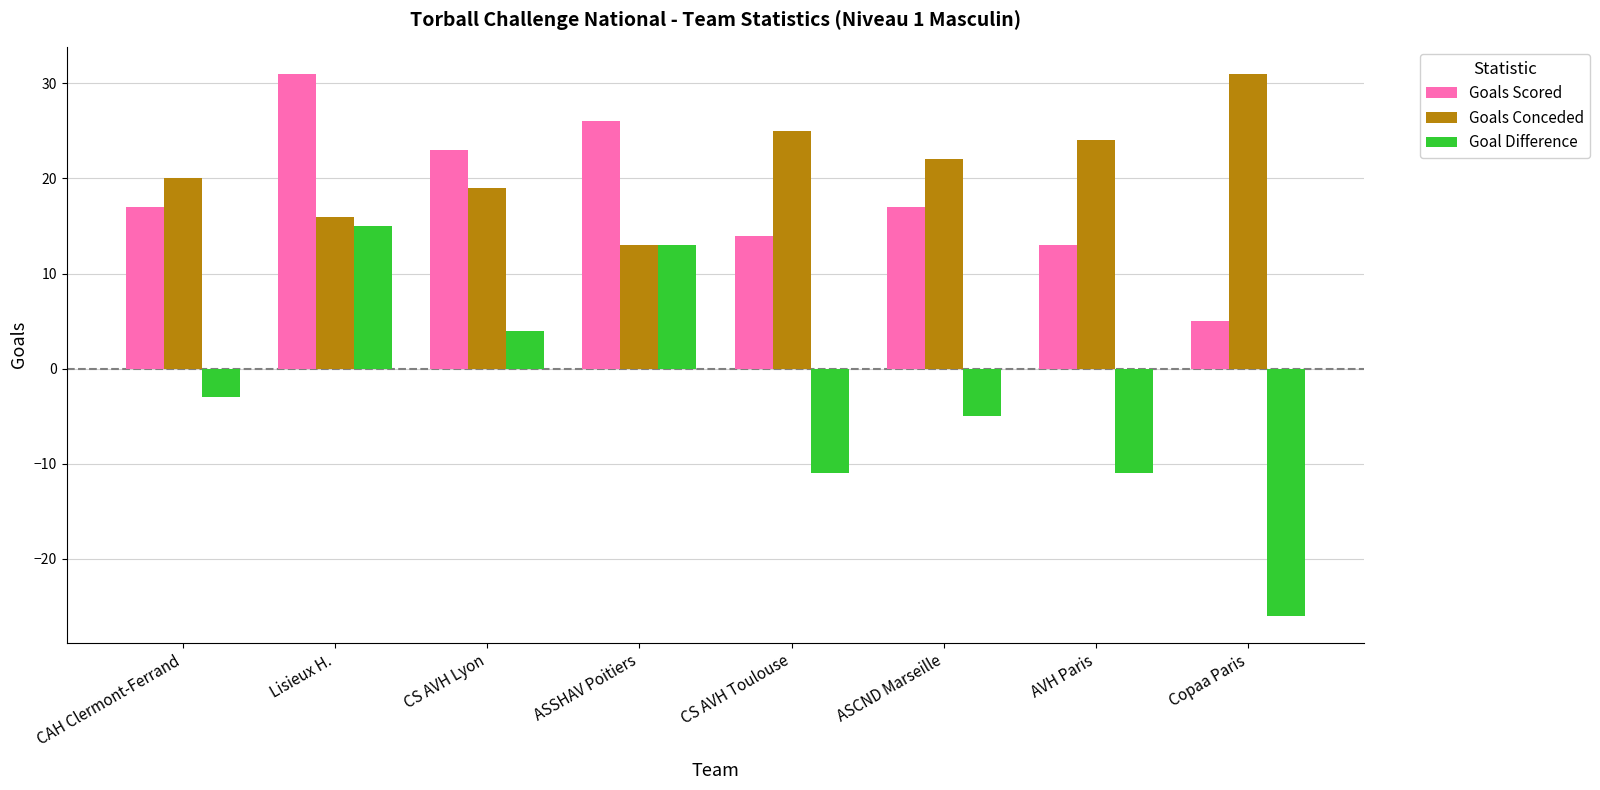

Reading right to left, what are all the values shown in this chart?

Goals Scored: 5	13	17	14	26	23	31	17
Goals Conceded: 31	24	22	25	13	19	16	20
Goal Difference: -26	-11	-5	-11	13	4	15	-3